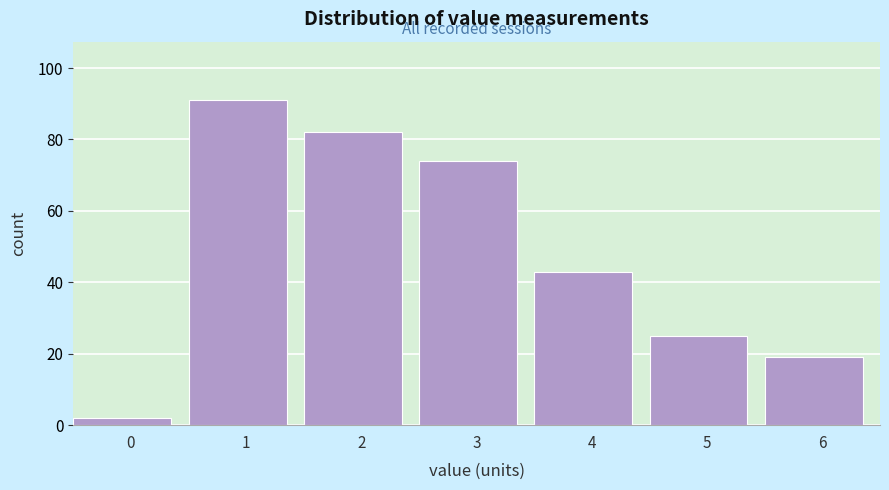

Reading right to left, list all the values displayed in this chart.

6=19	5=25	4=43	3=74	2=82	1=91	0=2